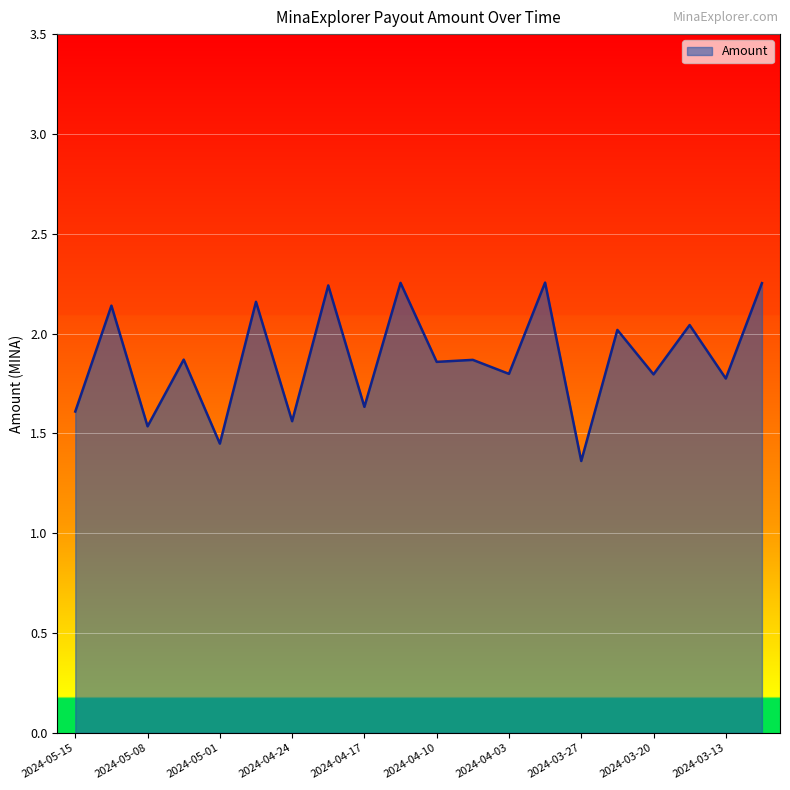

What is the difference between the maximum and minimum values?

0.9